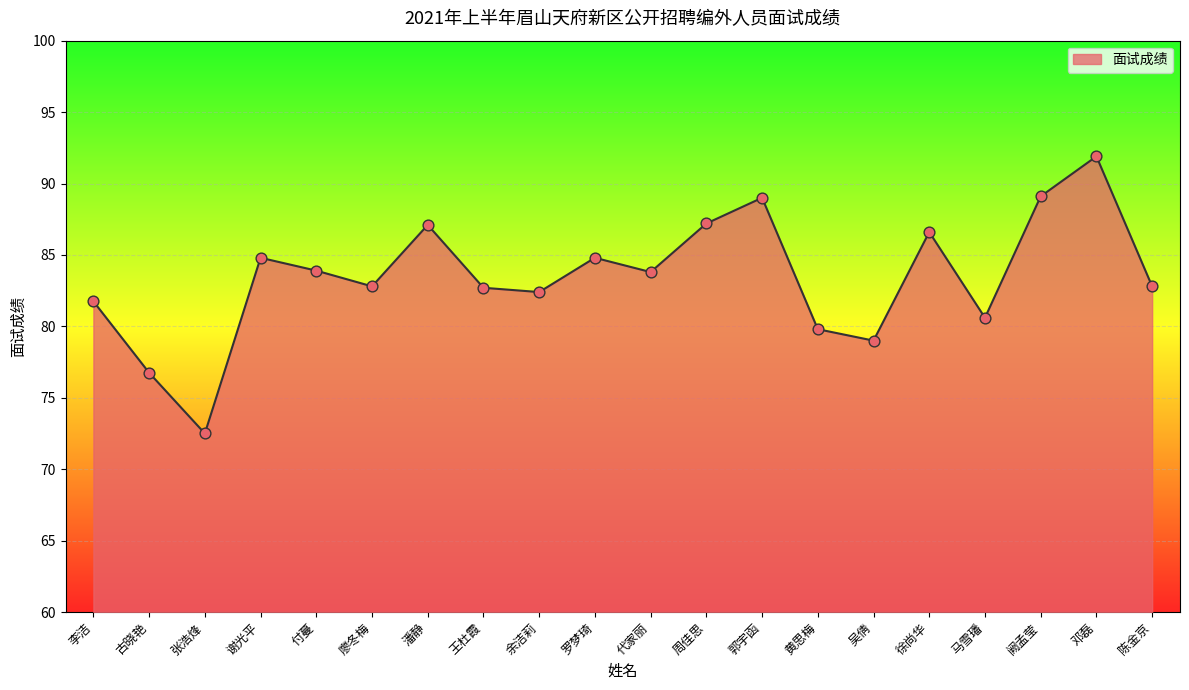

What is the ratio of the value at 潘静 to the value at 古晓艳?

1.1